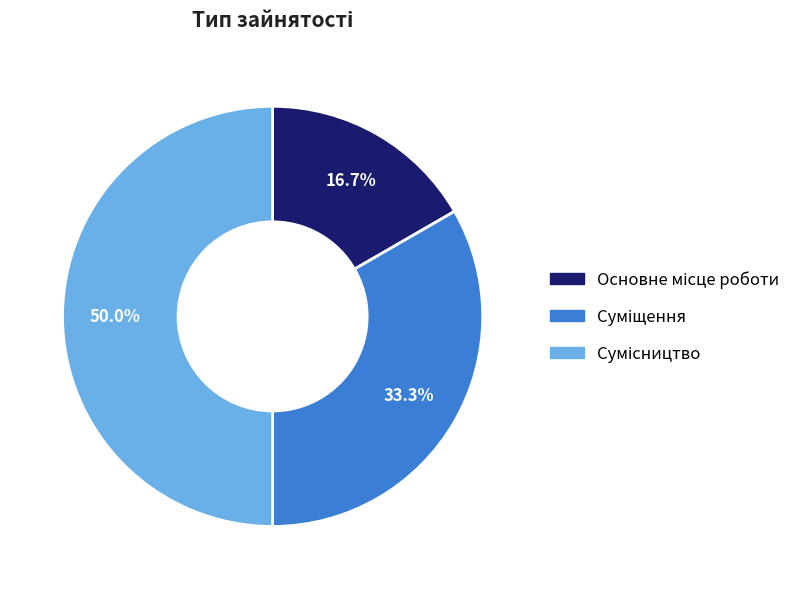

To the nearest percent, what percentage of the pie is Сумісництво?

50%